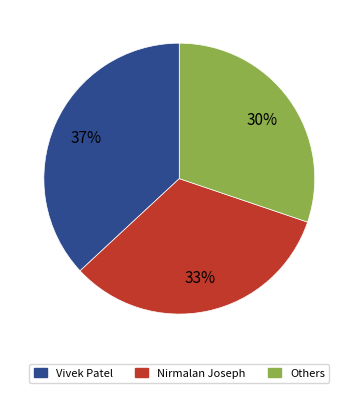

Does any single category account for the majority?

No